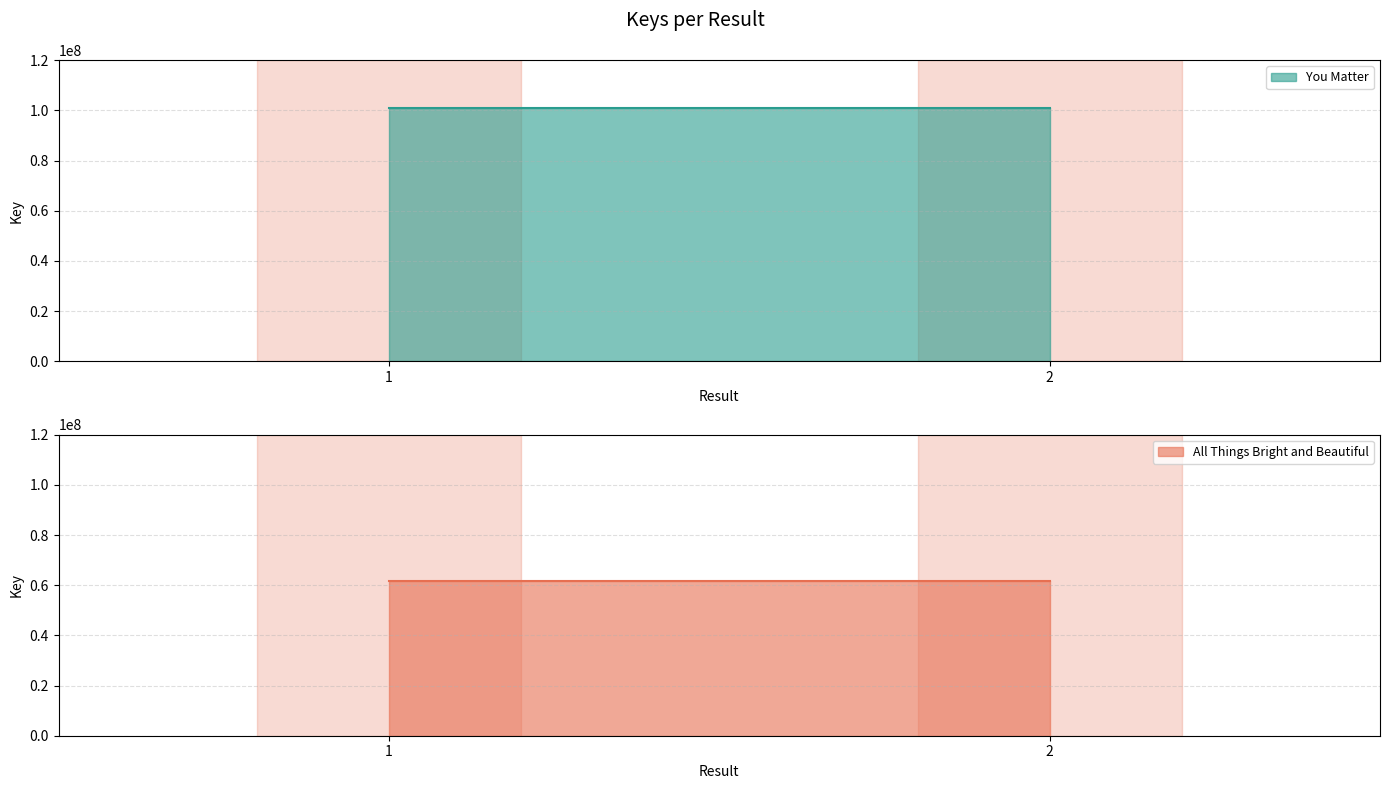

What is the greatest value displayed?

100770016